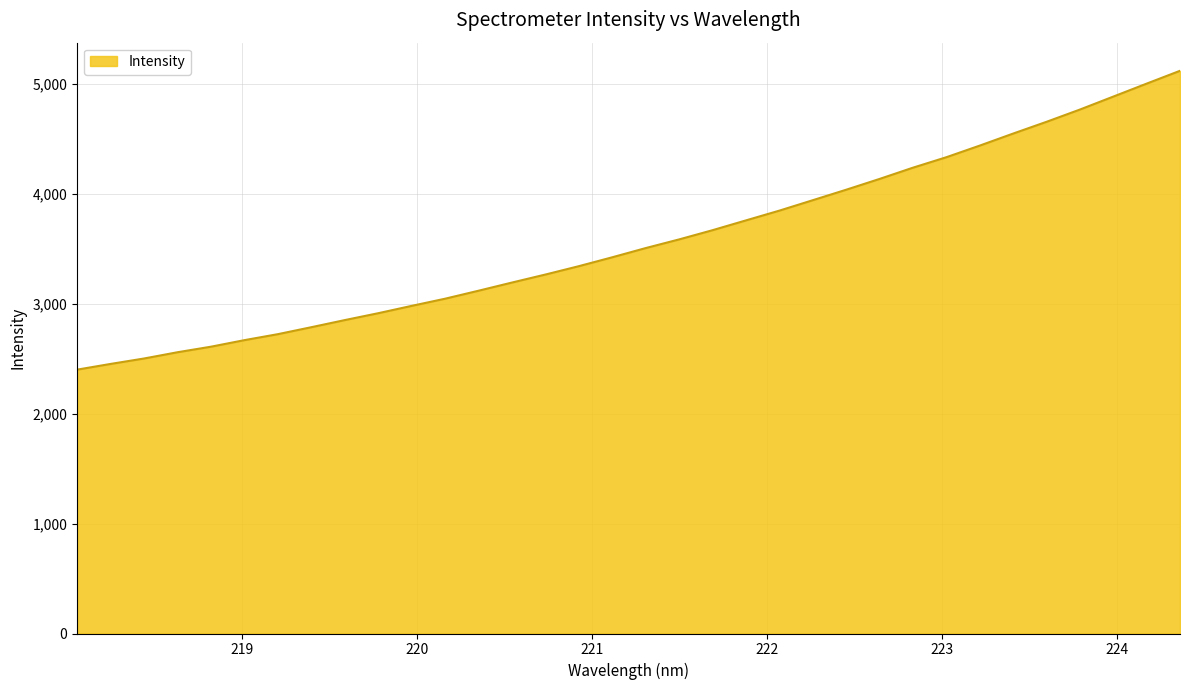

What is the difference between the maximum and minimum values?

2717.1